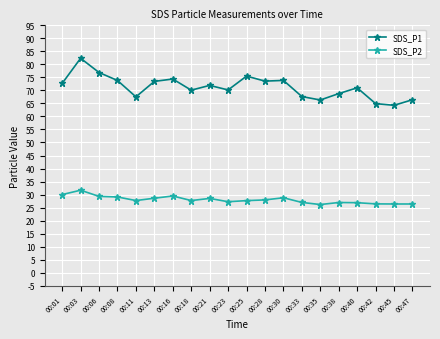

What is the spread (max minus min) of values at 00:11?

39.8